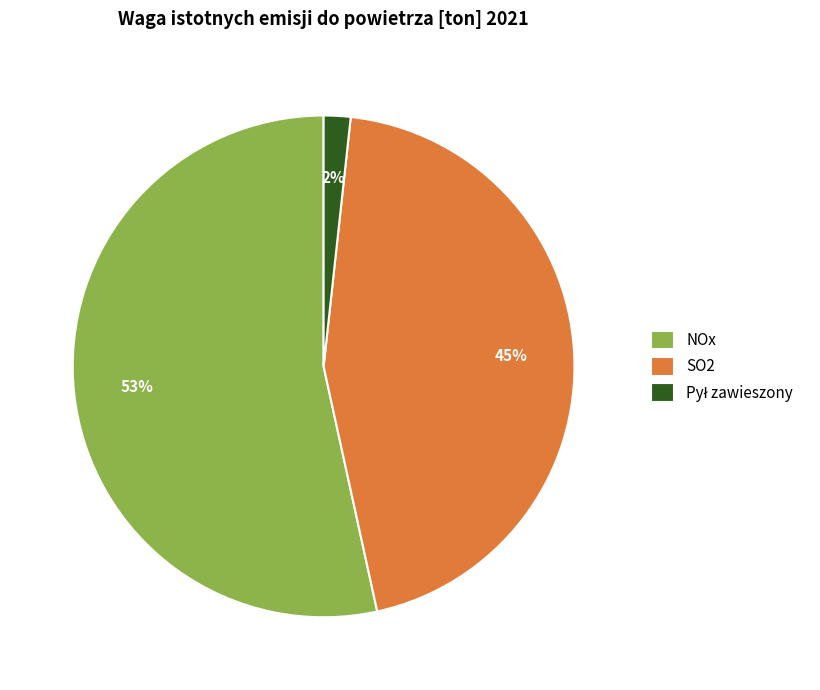

Which slice is the largest?

NOx